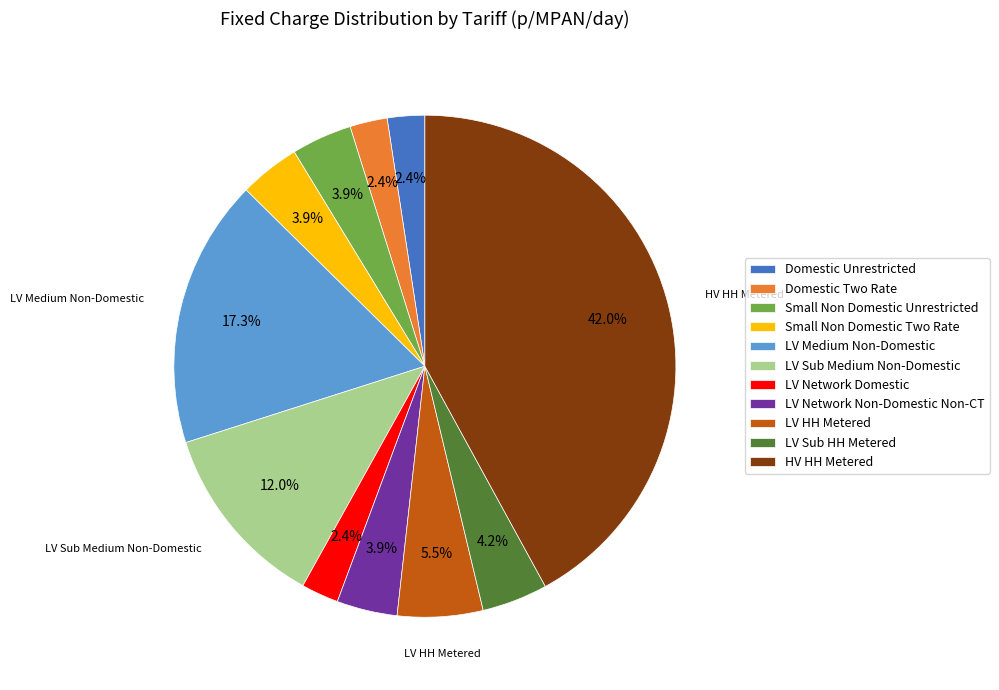

To the nearest percent, what percentage of the pie is Small Non Domestic Two Rate?

4%